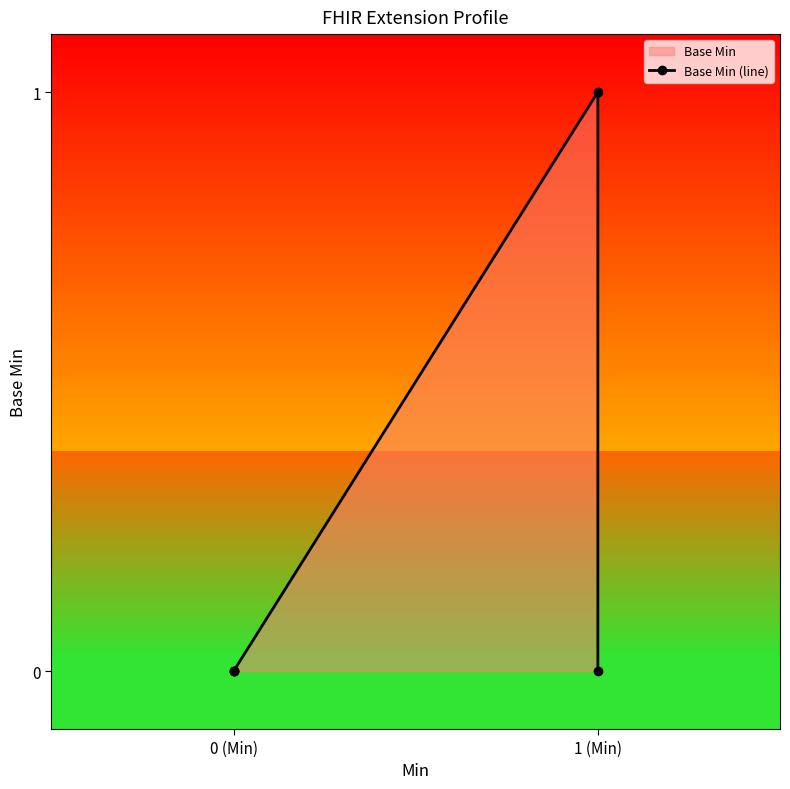

How many points are higher than both their immediate neighbors (excluding endpoints)?

1